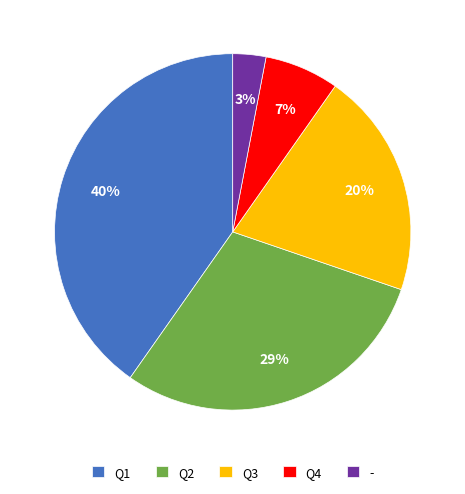

Count the number of slices in the pie.

5